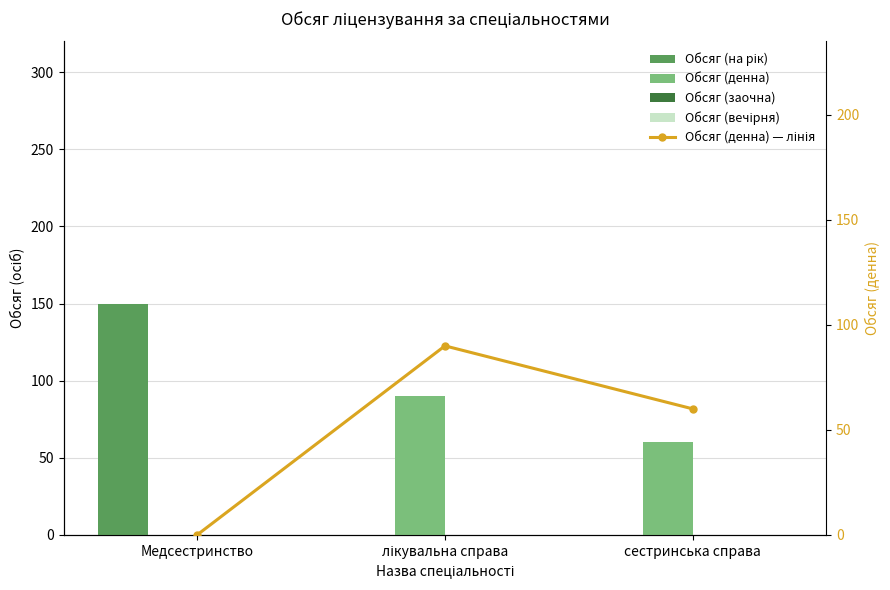

Is the value of Обсяг (денна) — лінія at лікувальна справа greater than the value of Обсяг (заочна) at сестринська справа?

Yes